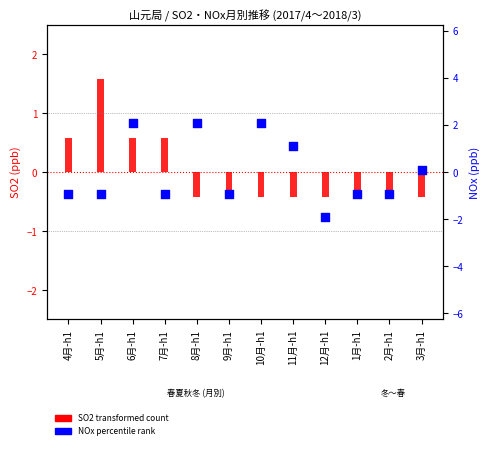

At how many categories does at least one series exceed 0?

8